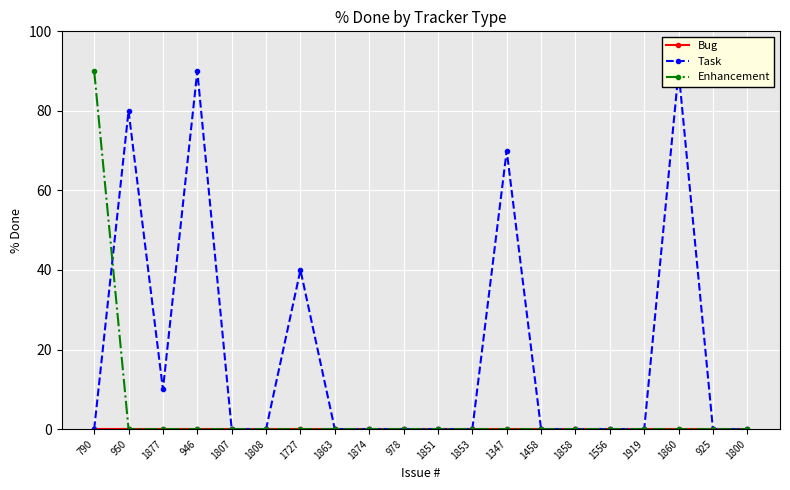

Is the value of Enhancement at 1874 greater than the value of Task at 1851?

No